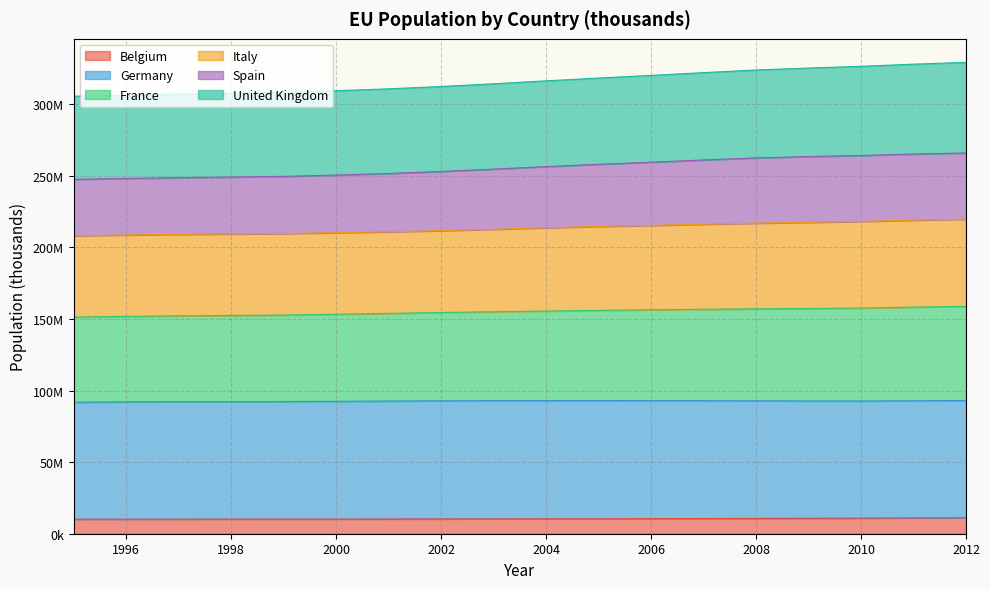

What is the sum of all Spain values?

4607743.1